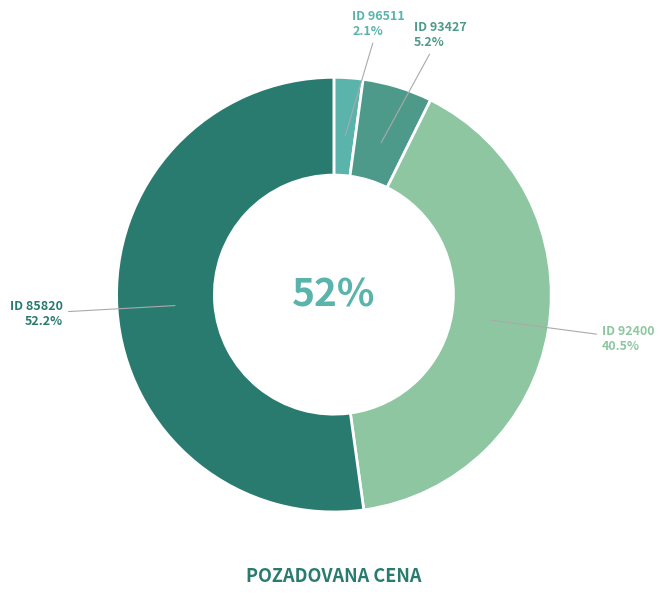

Rank the categories by value from lowest to highest.

96511, 93427, 92400, 85820